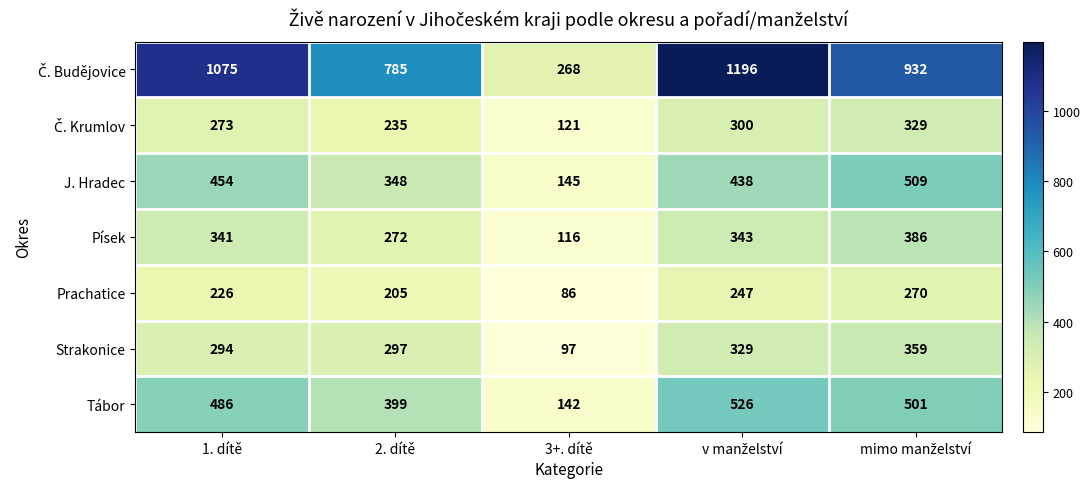

At how many categories does at least one series exceed 636?

4